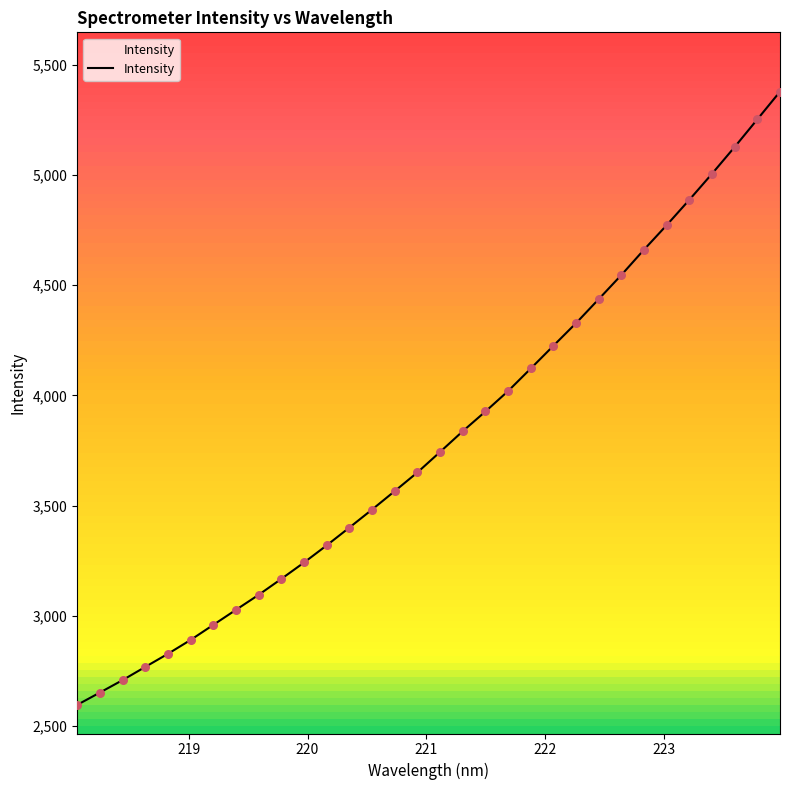

What is the maximum value for Intensity?

5378.4